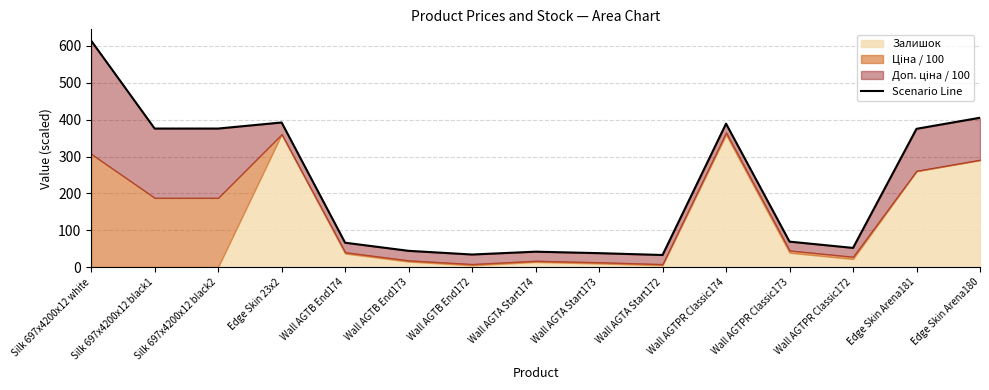

The chart shows a value of 17.1 at Wall AGTB End173. True or false?

False